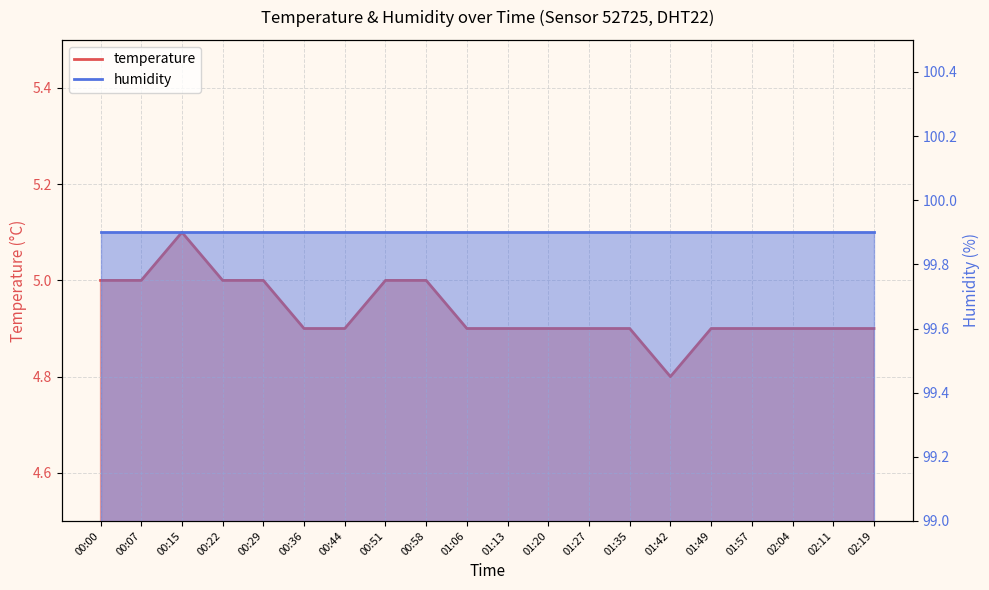

What position from the right is 00:36?

15